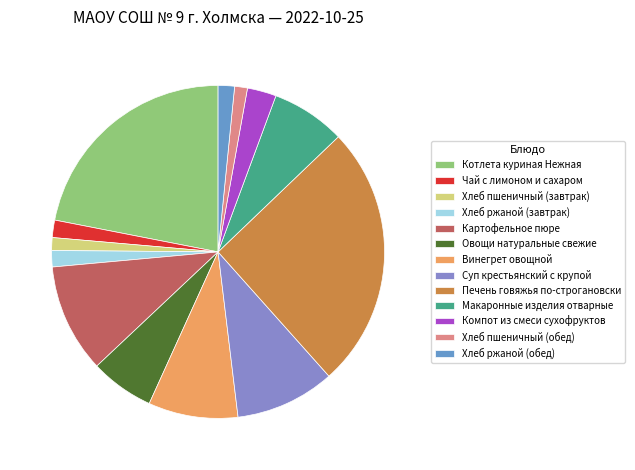

Does Компот из смеси сухофруктов account for over 50% of the chart?

No